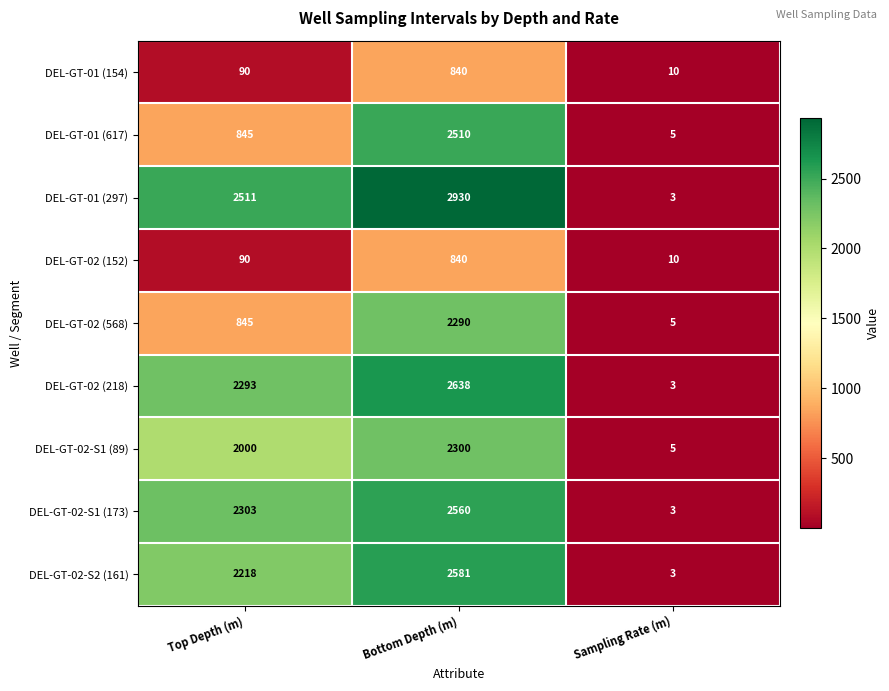

Which series has the widest spread of values?

DEL-GT-01 (297)